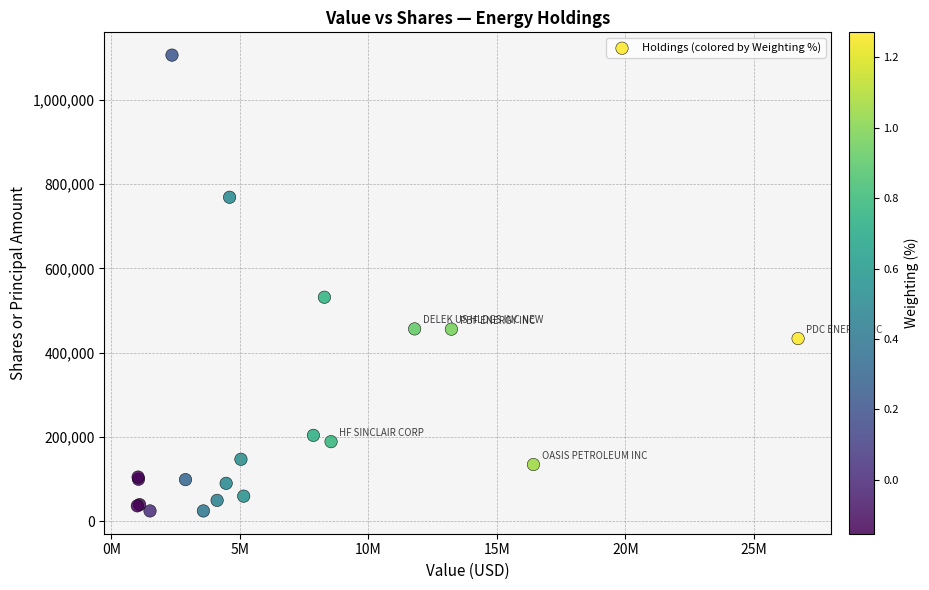

What Y value in the scatter plot is closest to 565212?

531525